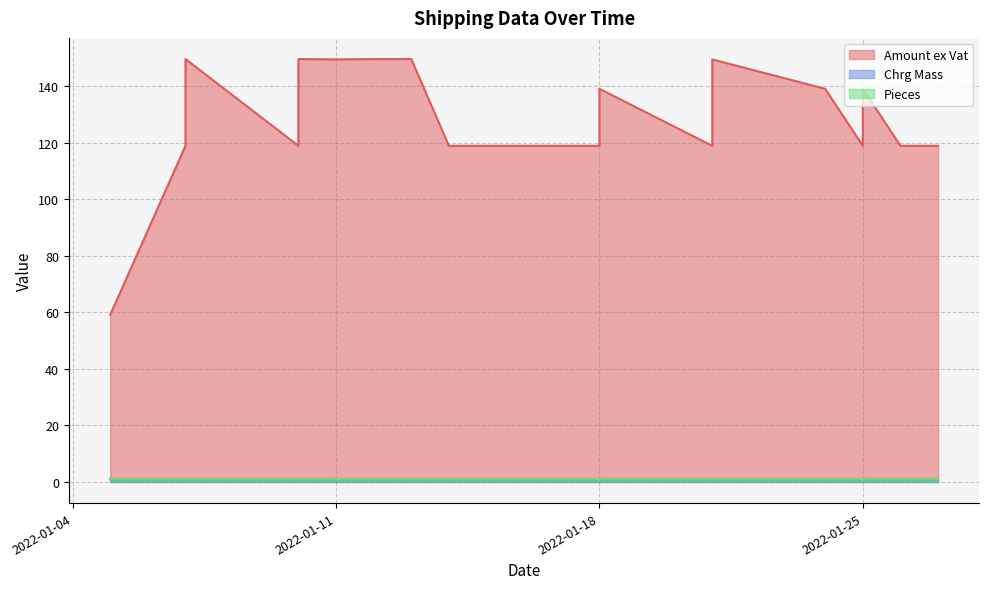

What is the spread (max minus min) of values at 17?

138.1